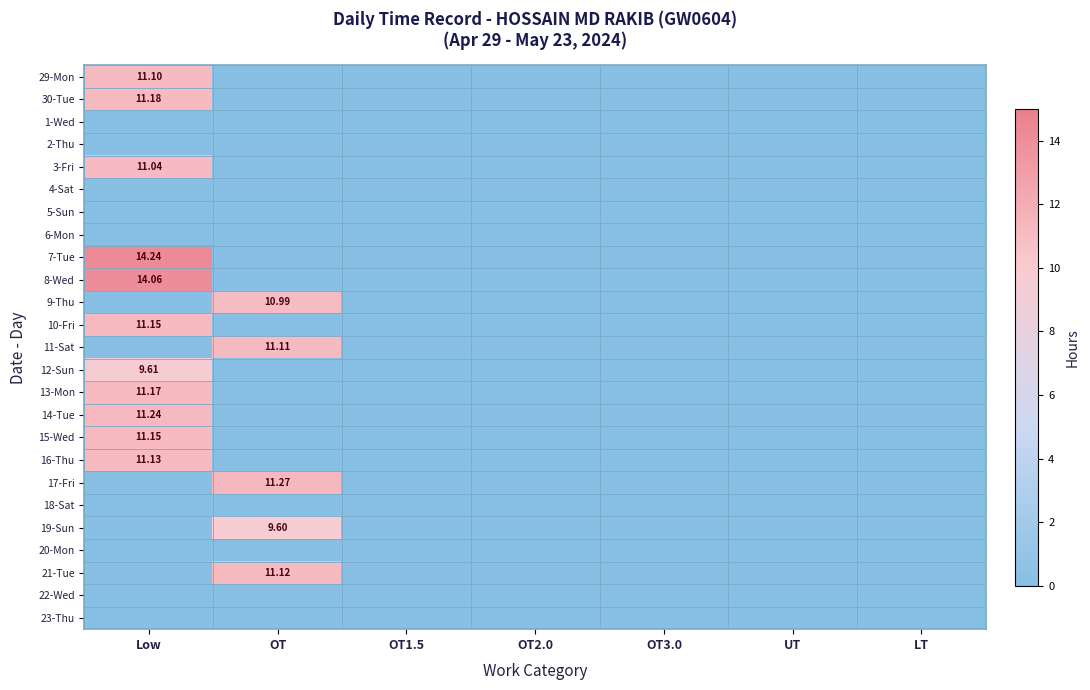

The value of 16-Thu at UT is 0.0. True or false?

True